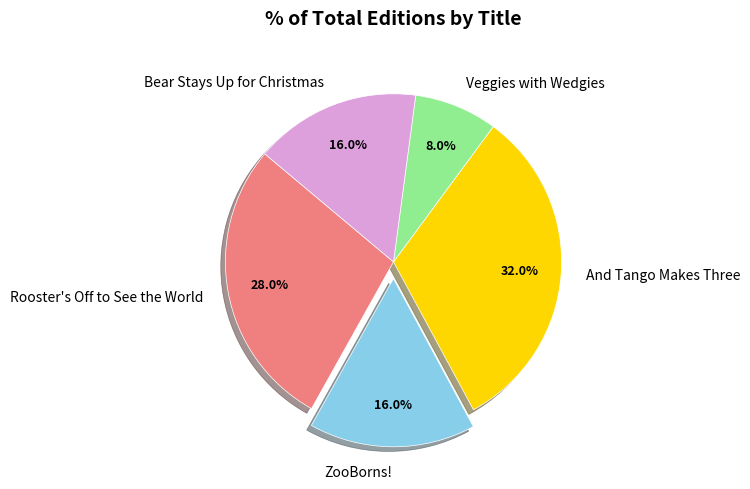

The Rooster's Off to See the World slice represents 14% of the pie. True or false?

False